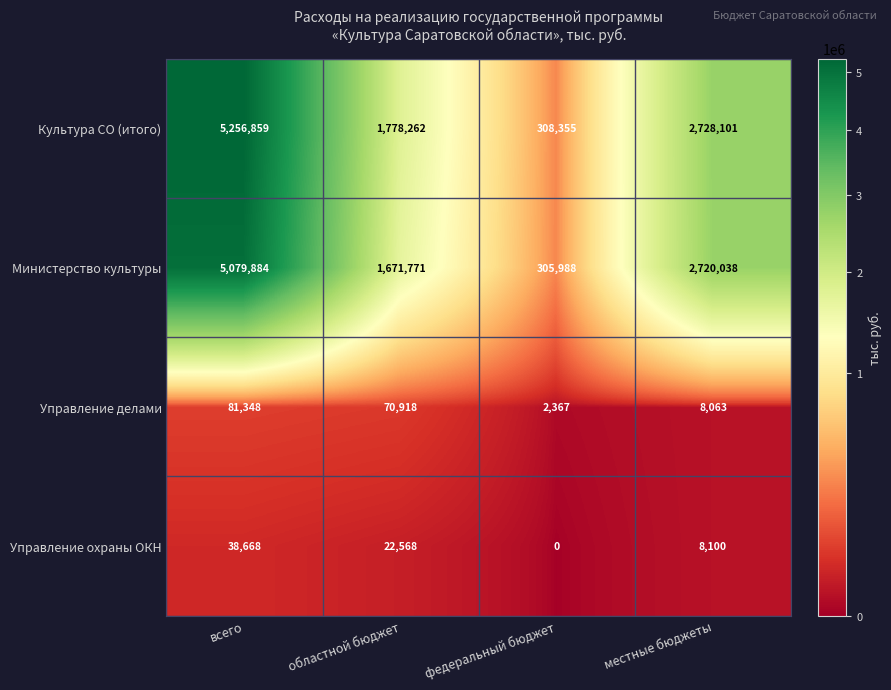

What is the maximum value for Управление охраны ОКН?

38668